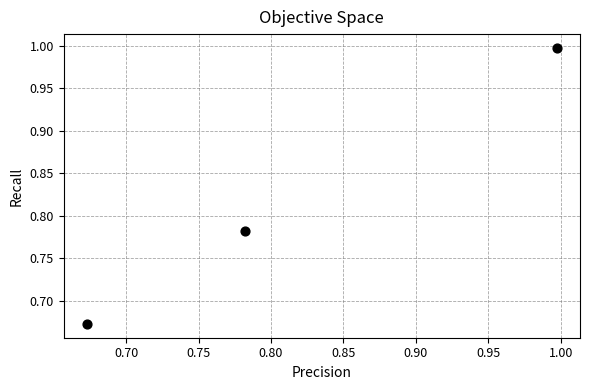

What is the range of Y values (max minus min)?

0.3